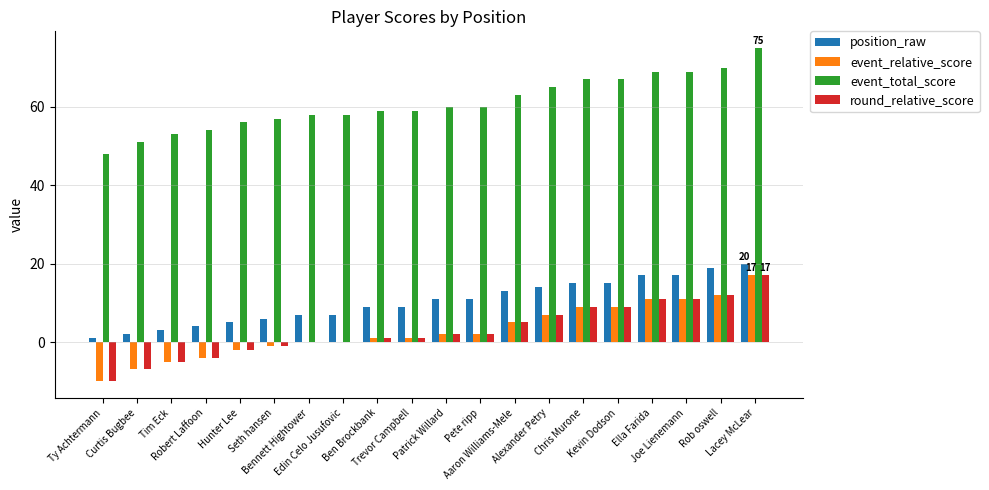

Which series has the largest total across all categories?

event_total_score